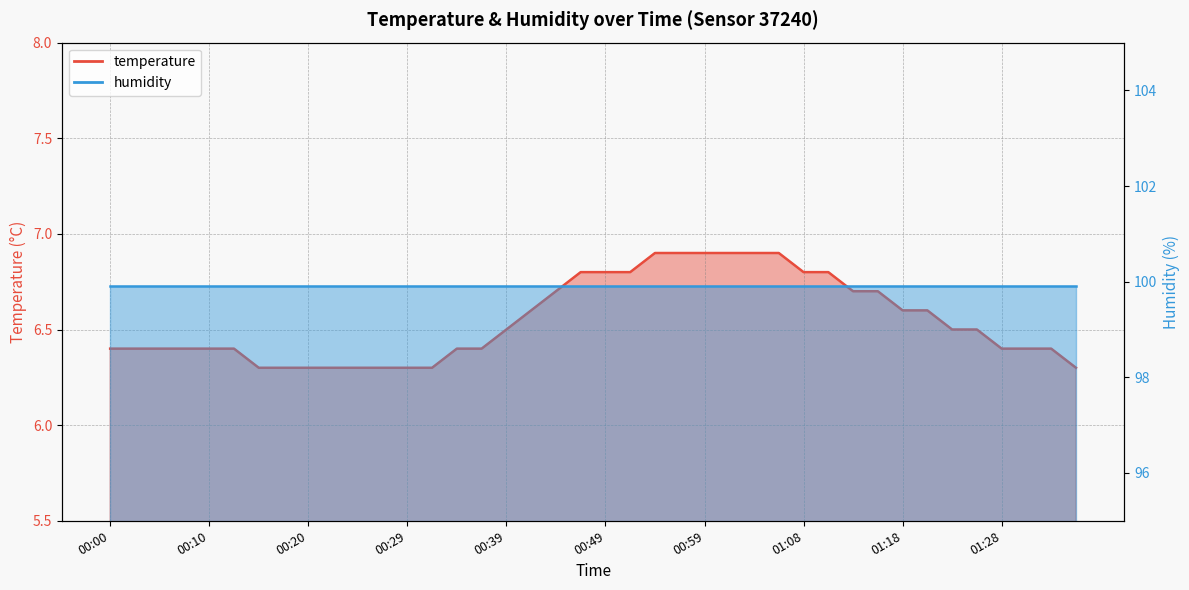

Reading left to right, what are all the values shown in this chart?

6.4	6.4	6.4	6.4	6.4	6.4	6.3	6.3	6.3	6.3	6.3	6.3	6.3	6.3	6.4	6.4	6.5	6.6	6.7	6.8	6.8	6.8	6.9	6.9	6.9	6.9	6.9	6.9	6.8	6.8	6.7	6.7	6.6	6.6	6.5	6.5	6.4	6.4	6.4	6.3